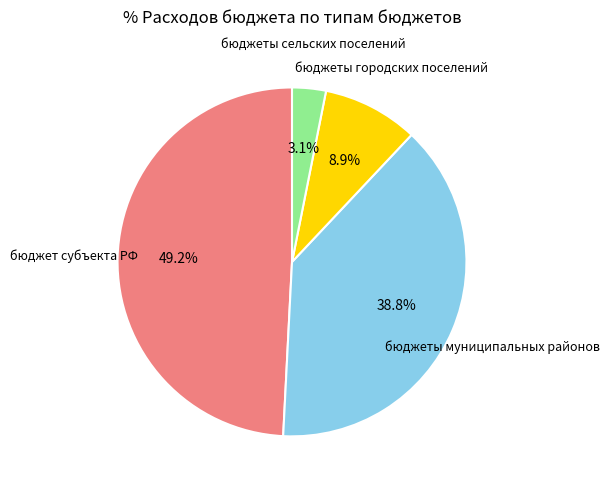

Count the number of slices in the pie.

4